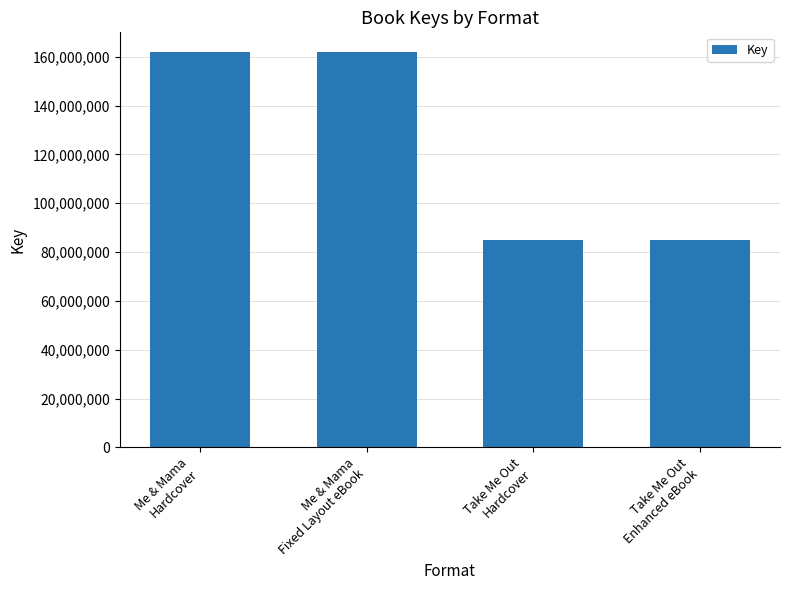

Reading left to right, list all the values displayed in this chart.

Me & Mama
Hardcover=161863761	Me & Mama
Fixed Layout eBook=161863761	Take Me Out
Hardcover=84995459	Take Me Out
Enhanced eBook=84995459